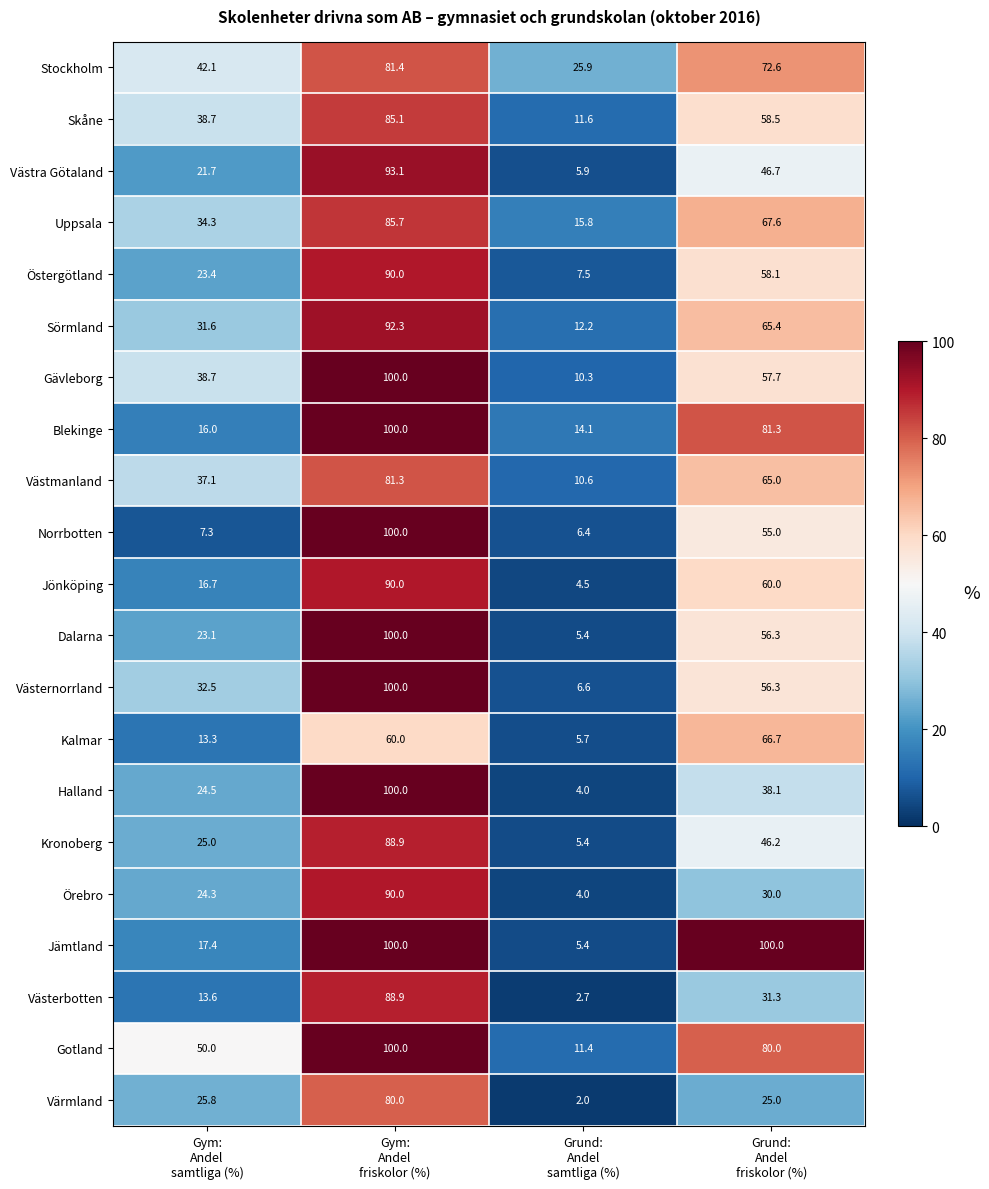

Which series has the largest range (max minus min)?

Halland